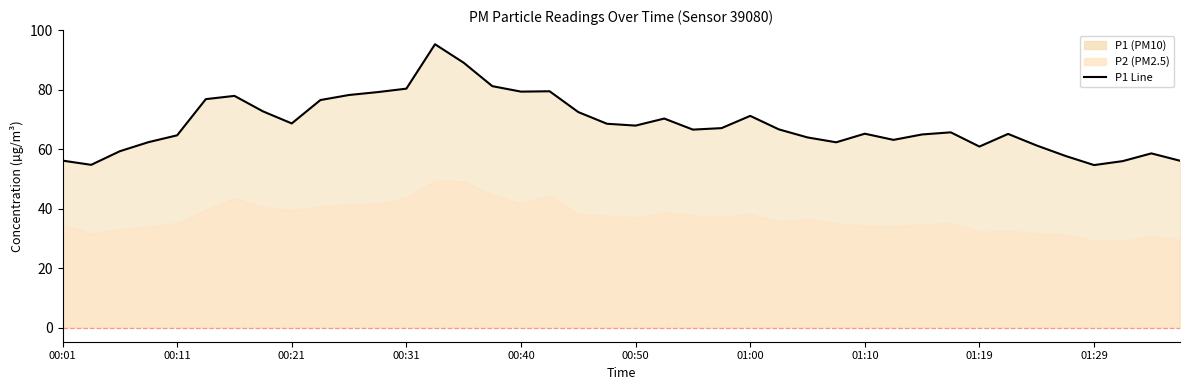

Which category has the highest value across all series?

13